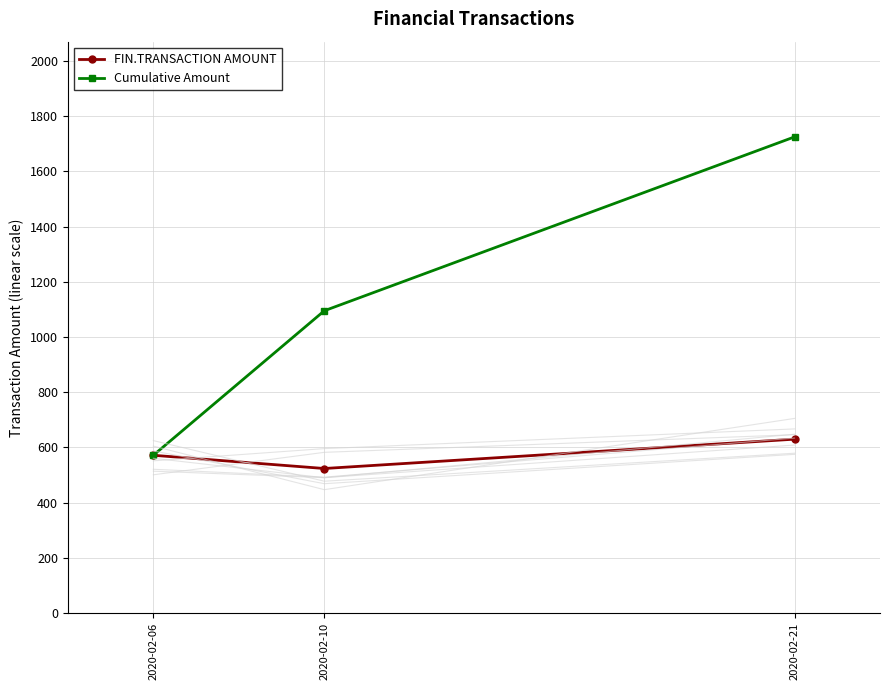

At which label is FIN.TRANSACTION AMOUNT closest to 576?

2020-02-06